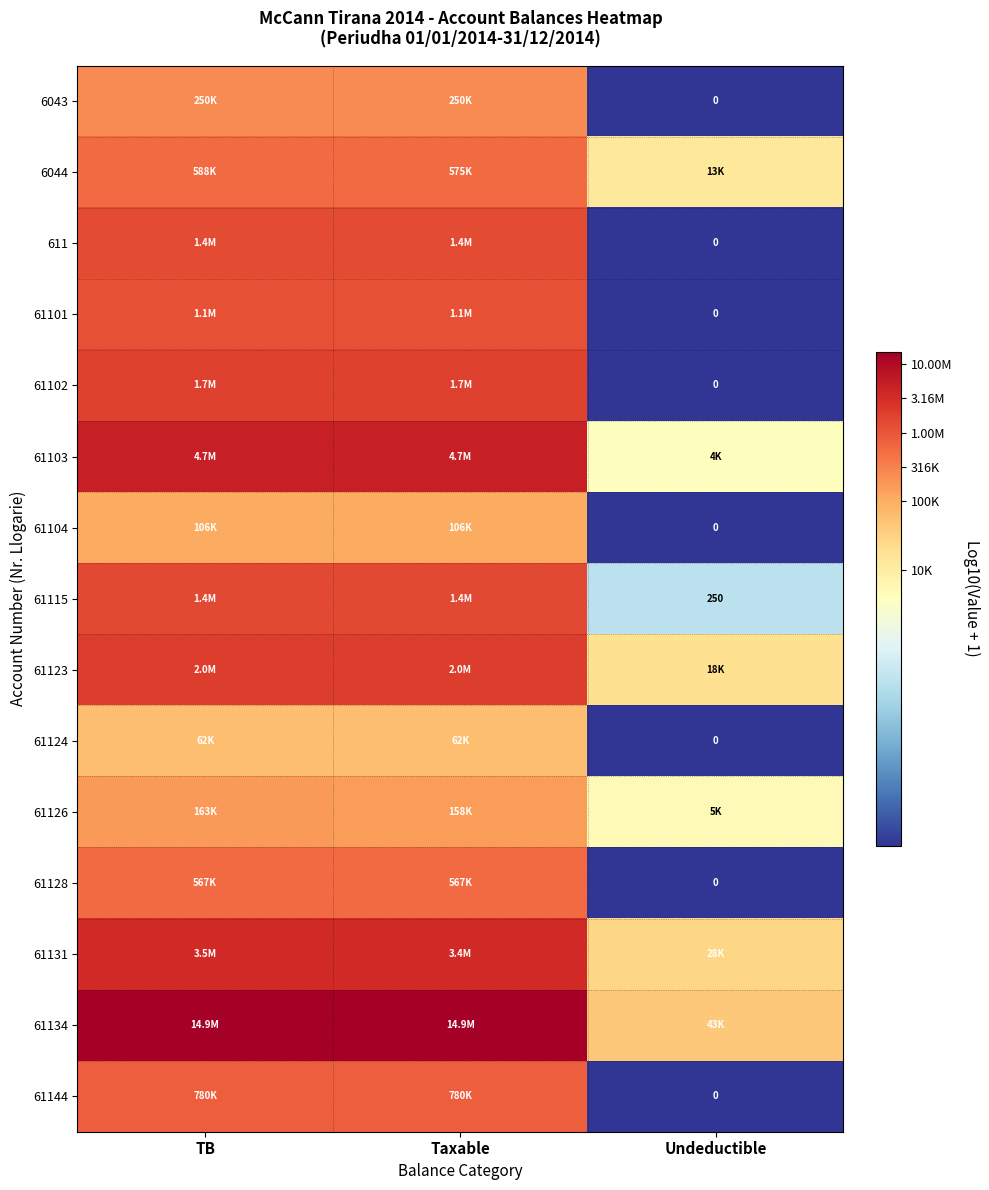

How many data points in 61134 are above 7?

2